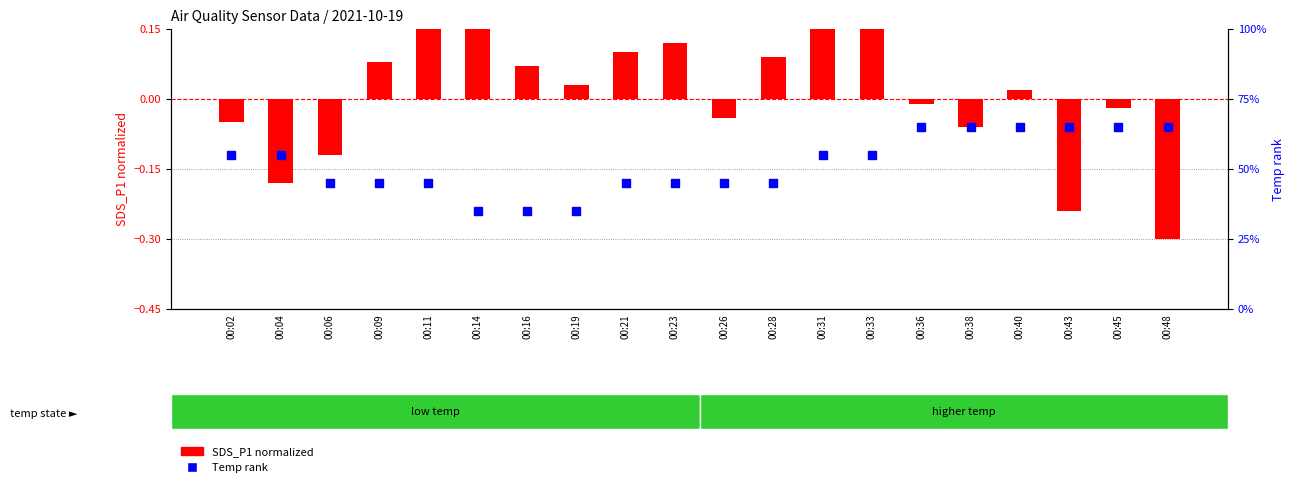

Which series reaches the maximum Y coordinate?

Temp rank